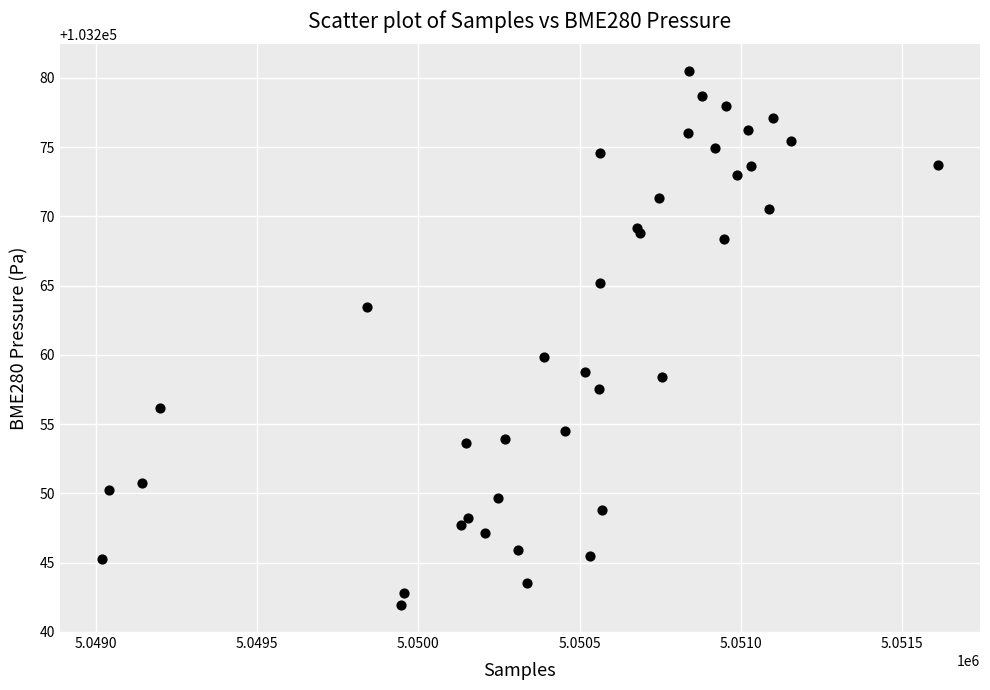

What Y value in the scatter plot is closest to 103261?

103259.8